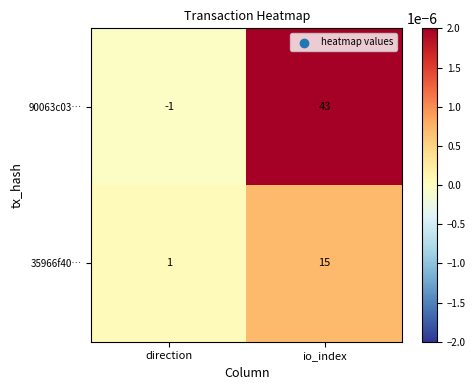

List the series in order of their peak value, highest first.

90063c03…, 35966f40…